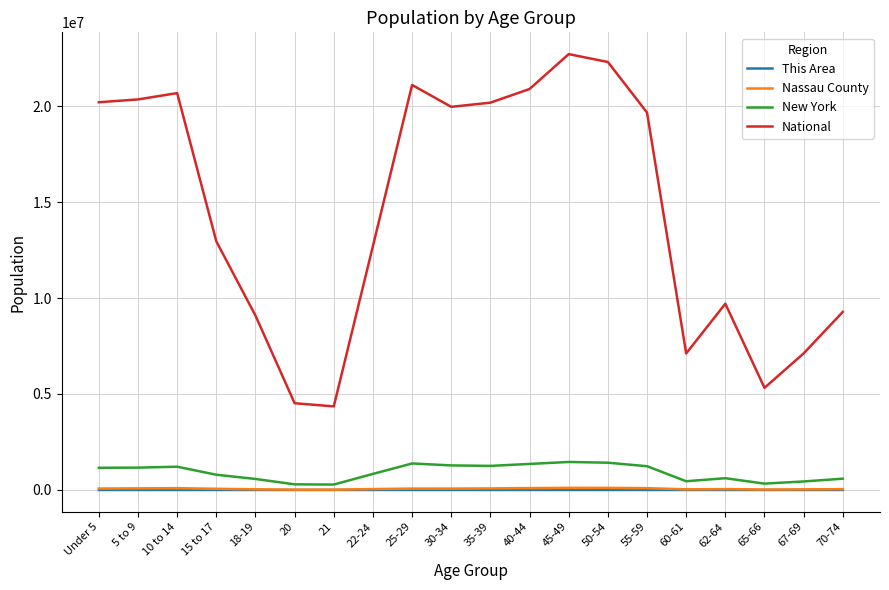

At which category does National reach its first local peak?

10 to 14